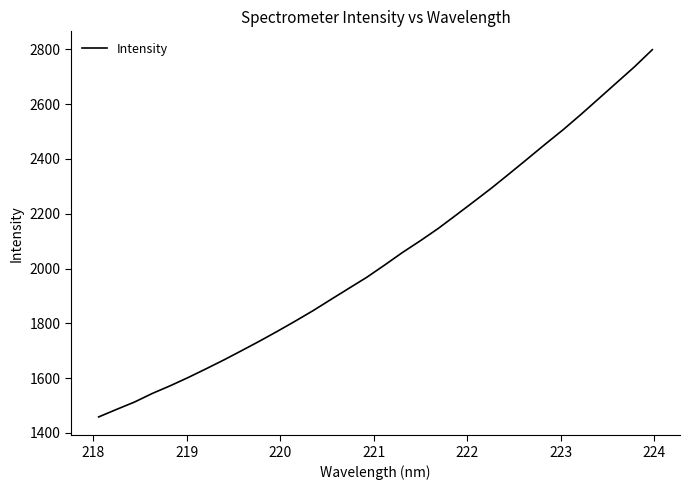

What is the difference between the maximum and minimum values?

1340.4